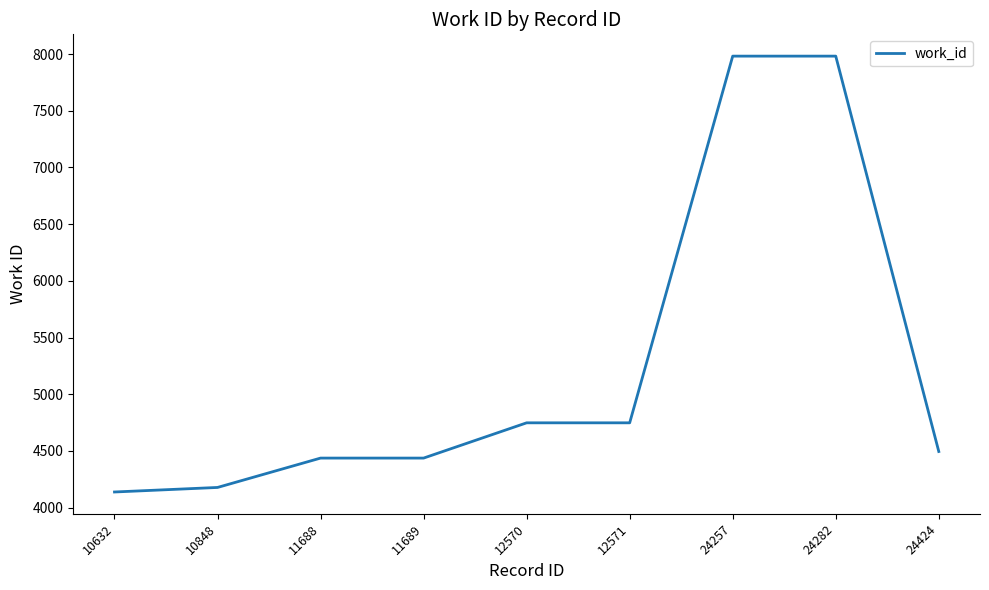

Is it true that the value at 24282 is 7982?

True